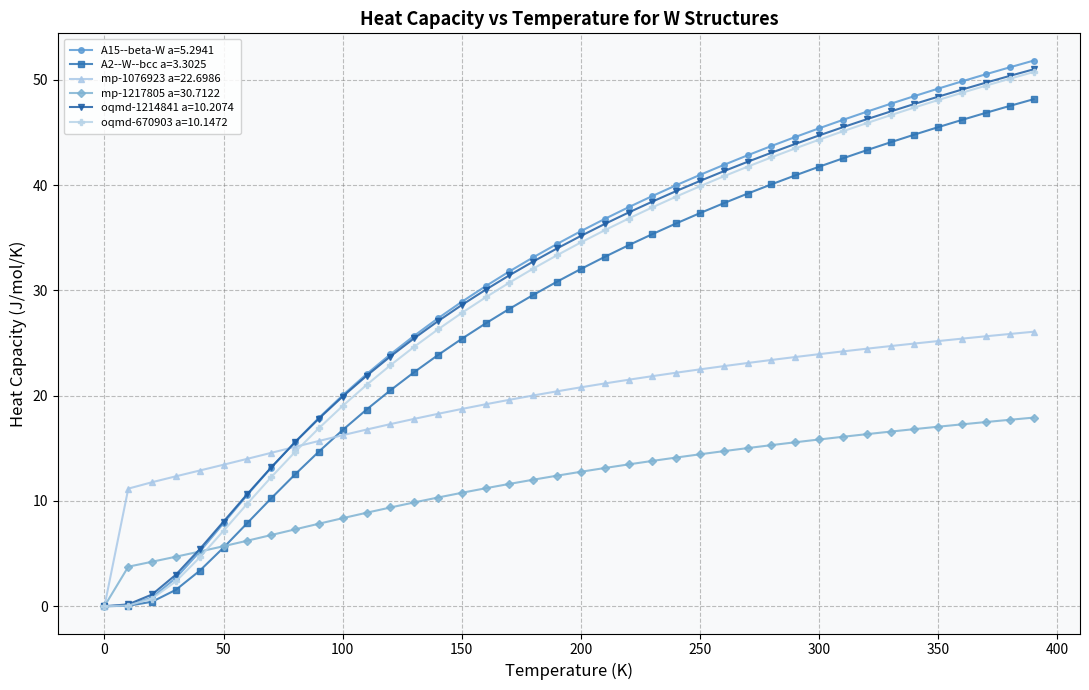

What is the value of the A2--W--bcc a=3.3025 point at the 28th from the left?

39.2